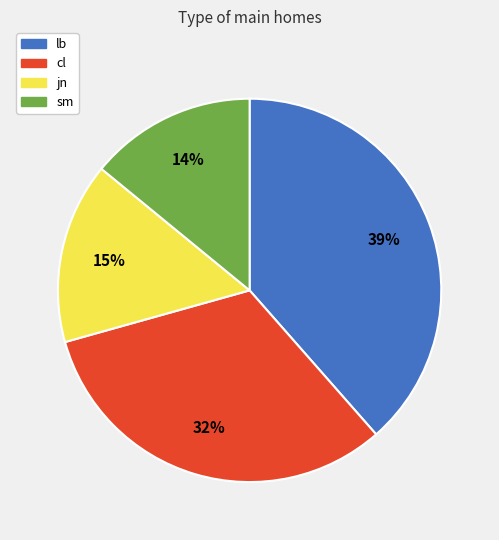

What percentage is the lb slice, to the nearest percent?

39%